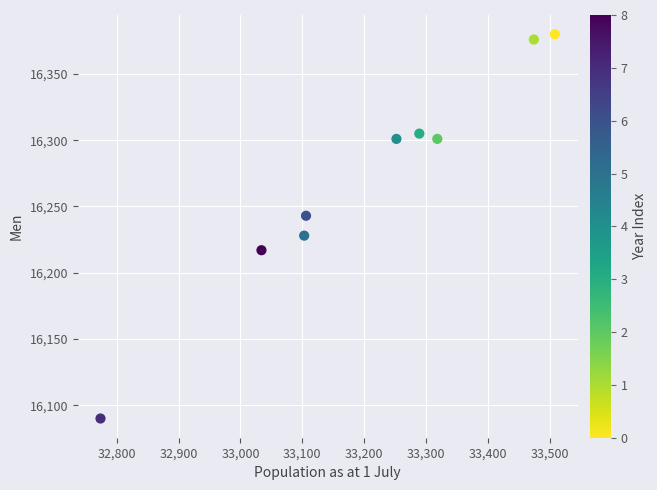

What is the average X value?

33206